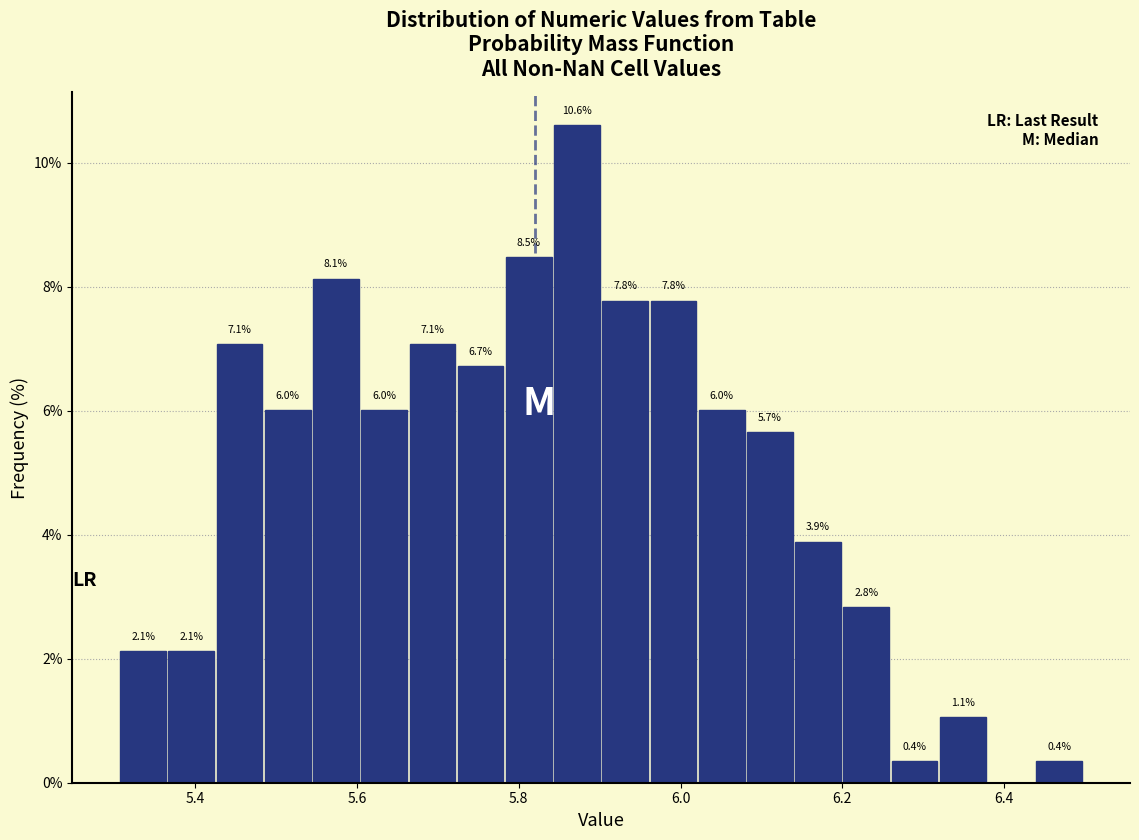

Read against the x-axis, roughly where is the centre of the tallest bar?

5.88